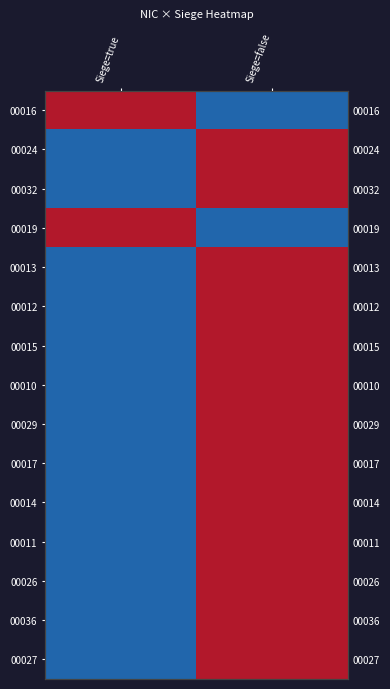

Rank the series at Siege=false from lowest to highest value.

00016, 00019, 00024, 00032, 00013, 00012, 00015, 00010, 00029, 00017, 00014, 00011, 00026, 00036, 00027